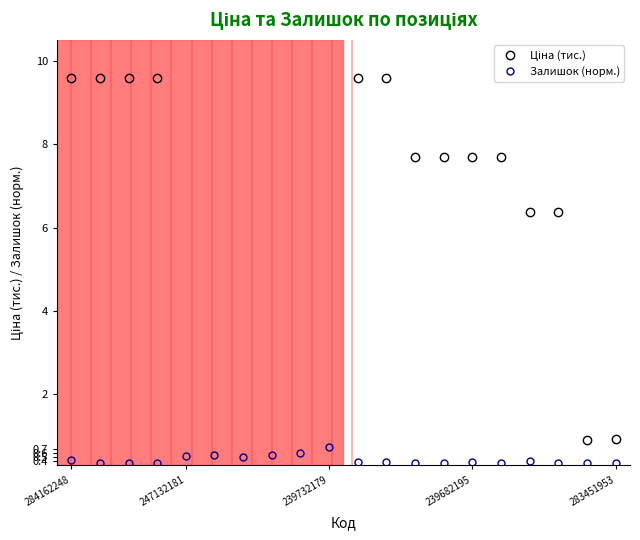

What is the sum of all Ціна (тис.) values?

103.4